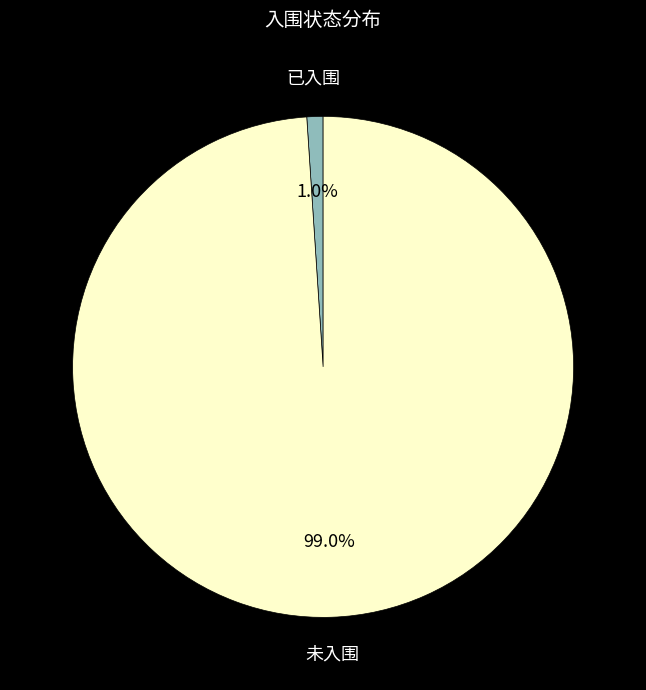

What percentage is the 未入围 slice, to the nearest percent?

99%